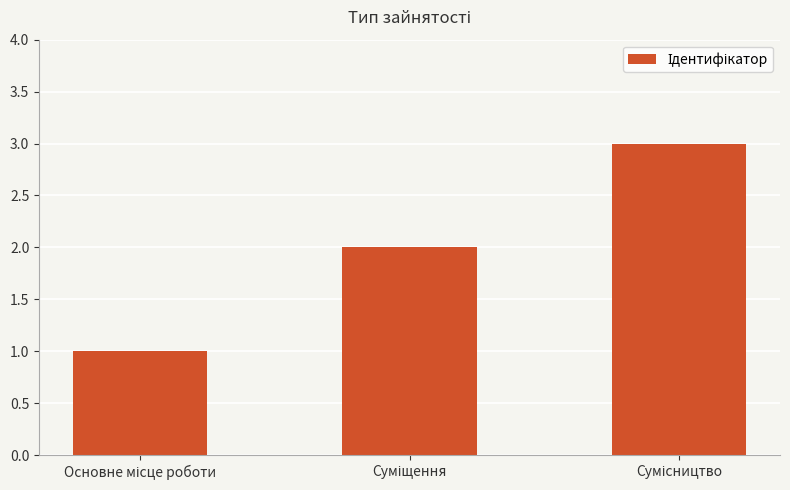

What is the maximum value shown in the chart?

3